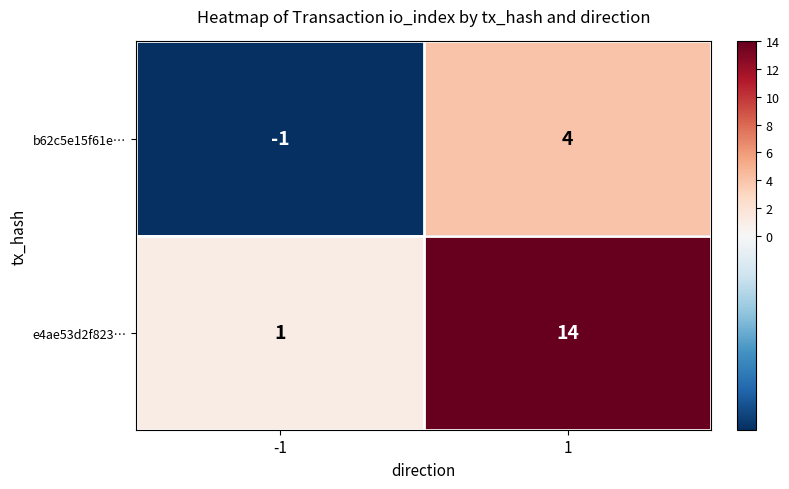

What is the greatest value displayed?

14